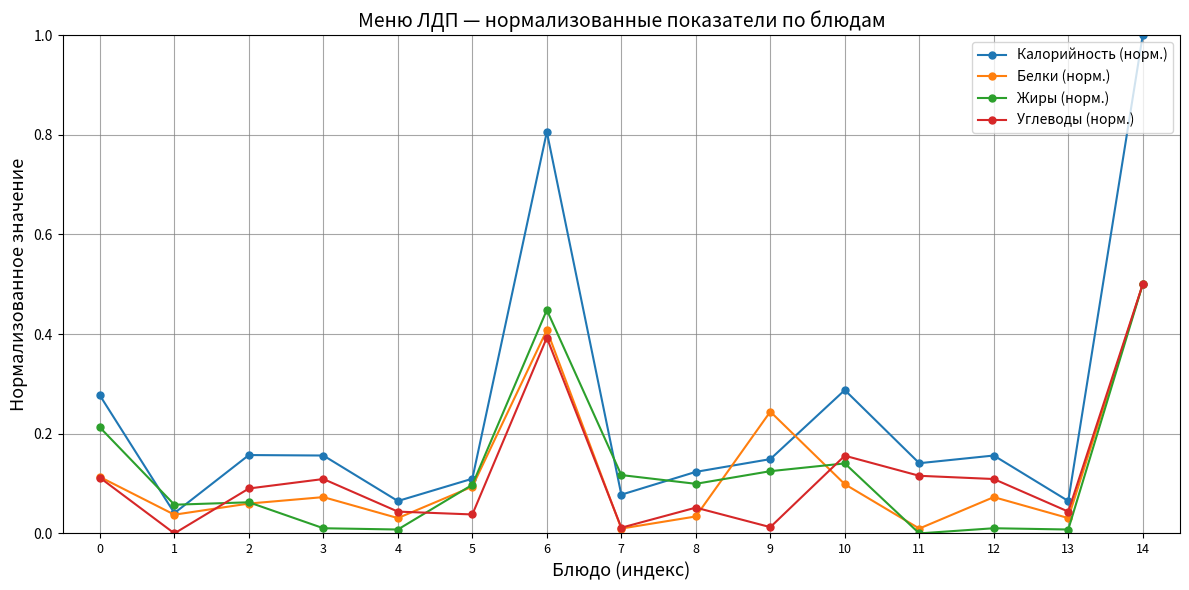

At which category is the sum across all series the highest?

14